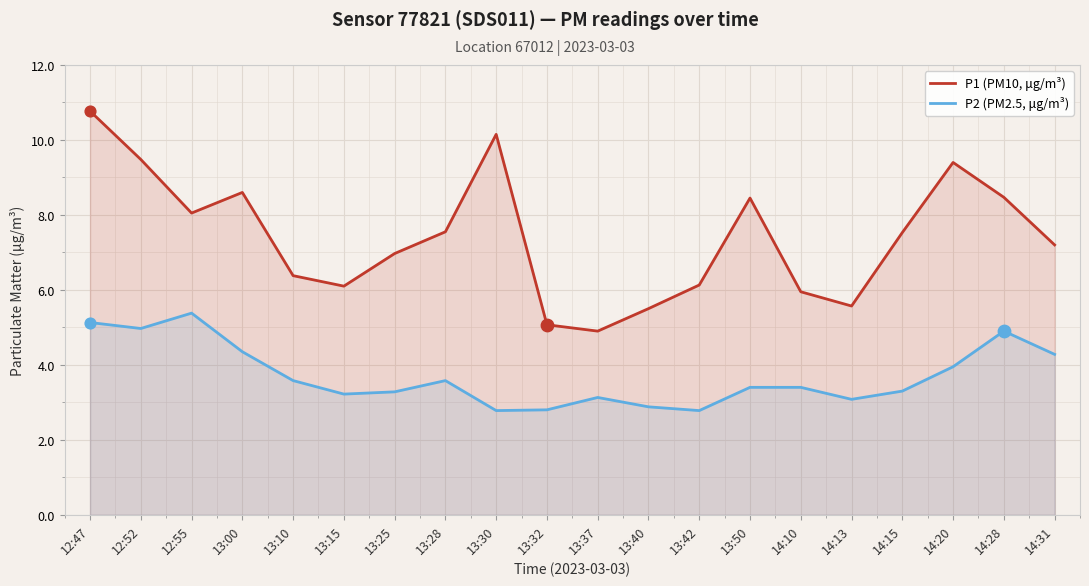

Which series contains the lowest Y value?

P2 (PM2.5, μg/m³)